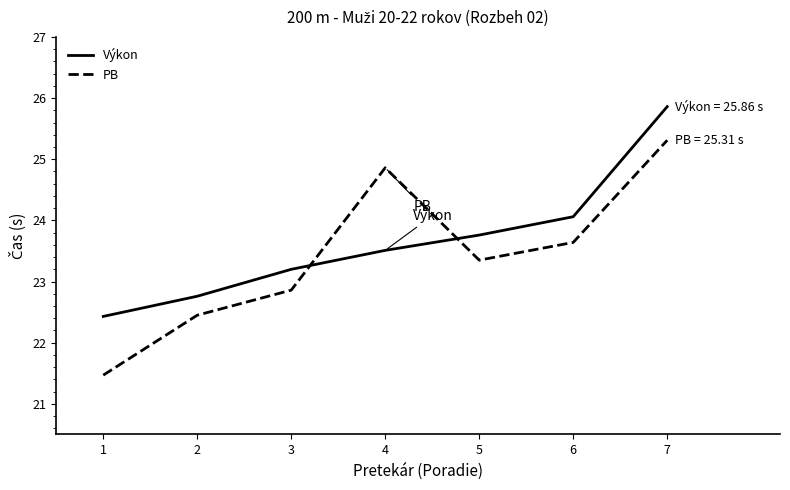

True or false: PB has a value of 24.9 at 4.

True